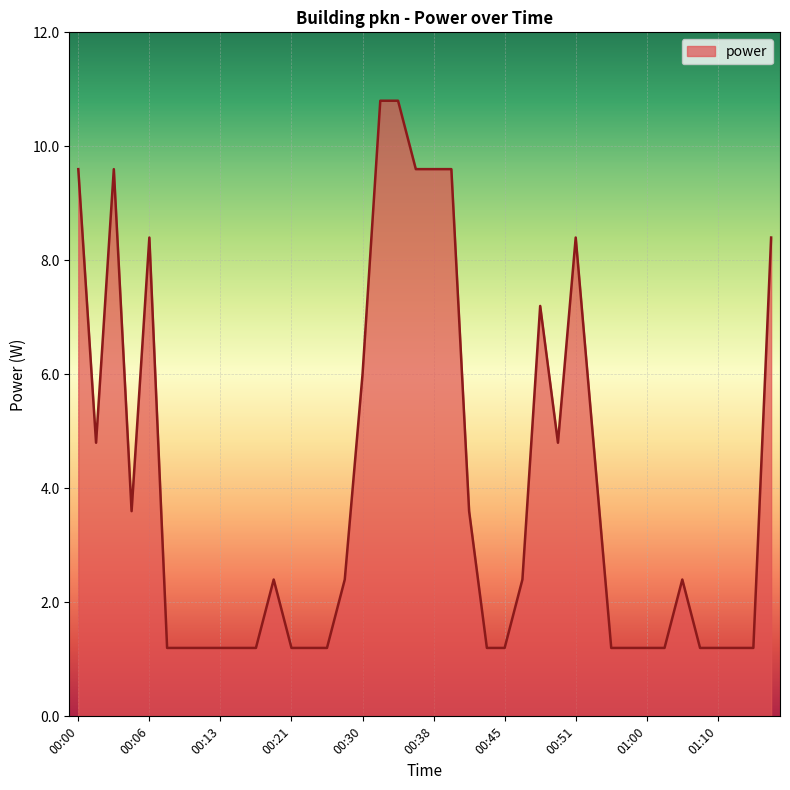

What is the sum of all values?

162.0